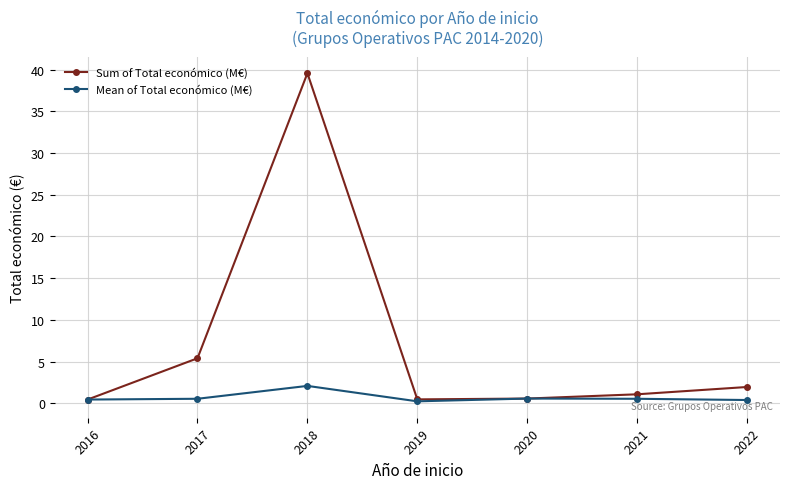

How many series are shown in this chart?

2